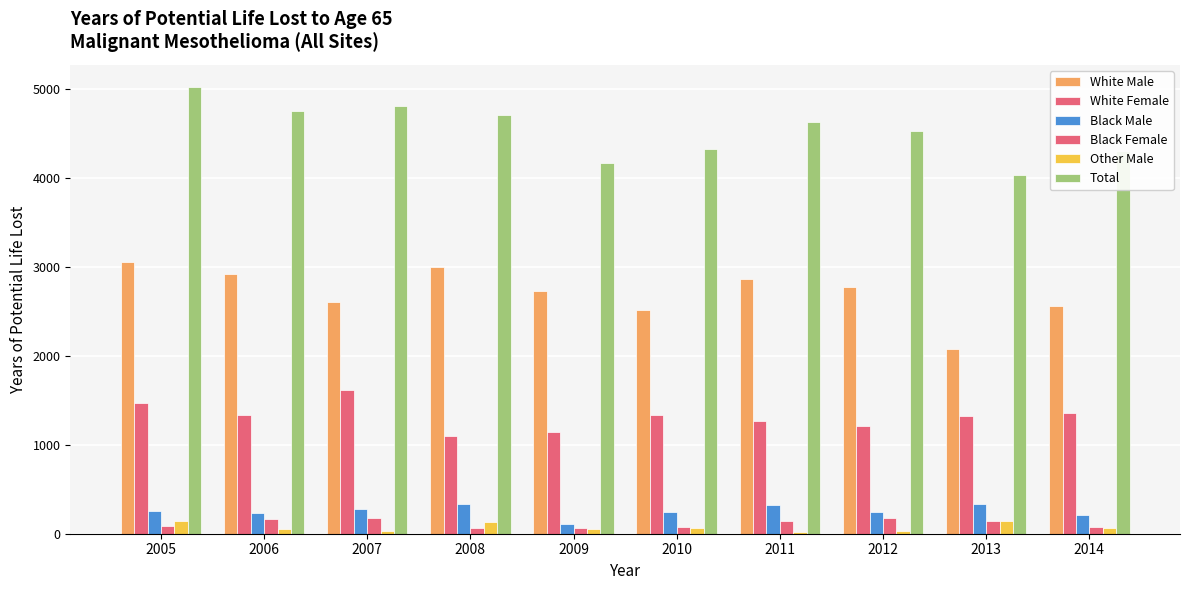

Rank the series at 2010 from highest to lowest value.

Total, White Male, White Female, Black Male, Black Female, Other Male